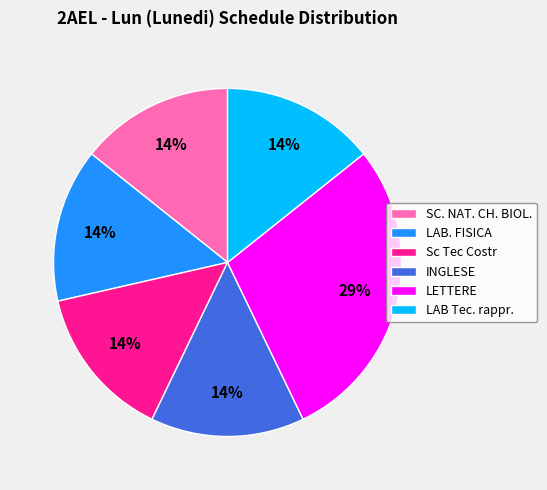

Approximately how many times larger is the value at INGLESE compared to LAB. FISICA?

1.0